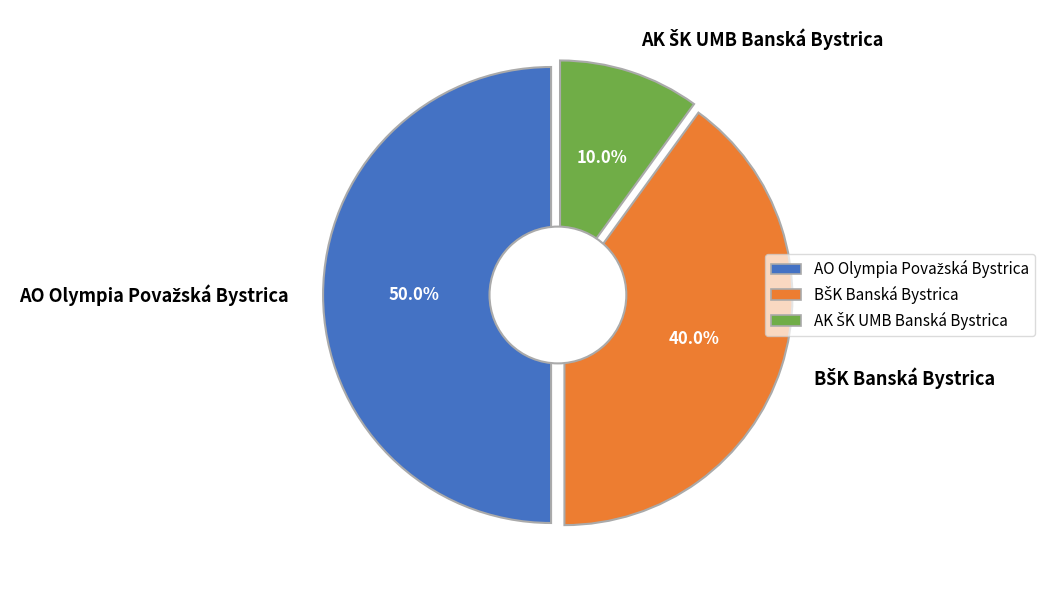

Which has a higher value, BŠK Banská Bystrica or AO Olympia Považská Bystrica?

AO Olympia Považská Bystrica